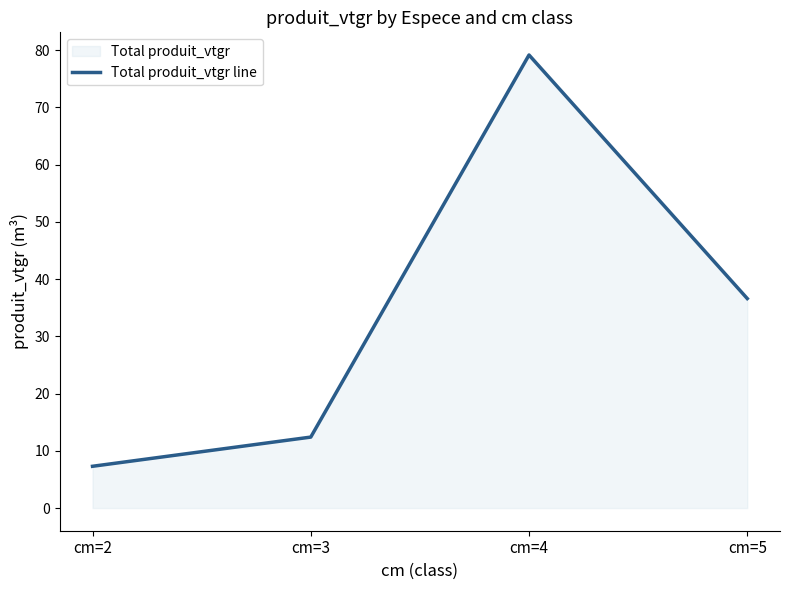

Is it true that the value at cm=2 is 7.3?

True